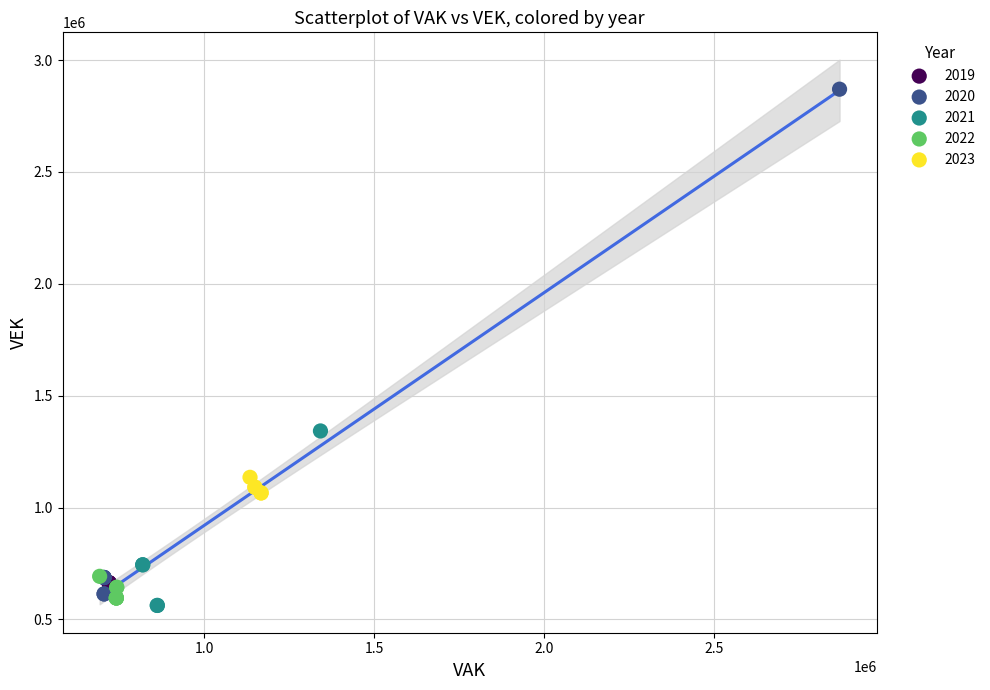

Which series reaches the minimum Y coordinate?

2021